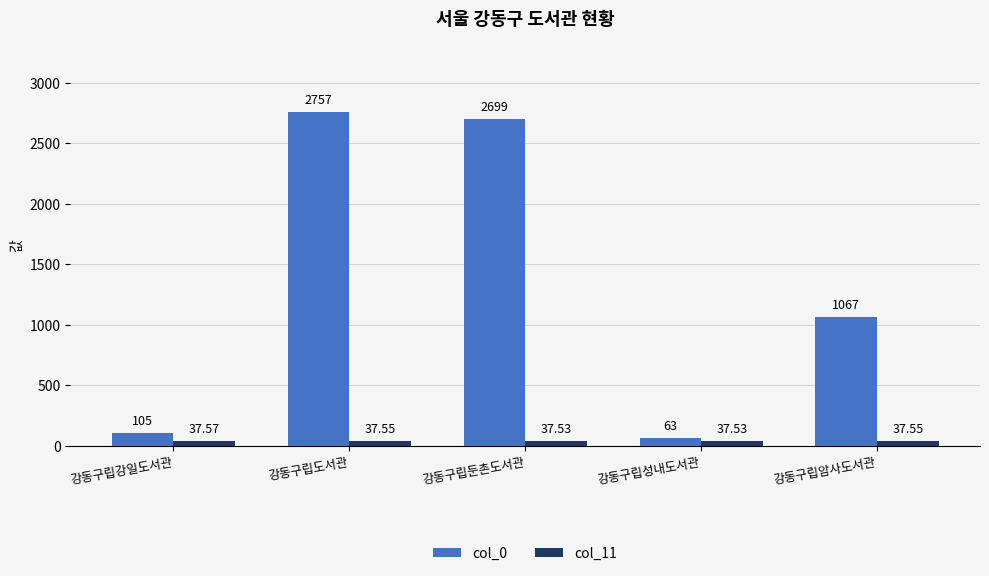

List the series in order of their peak value, highest first.

col_0, col_11